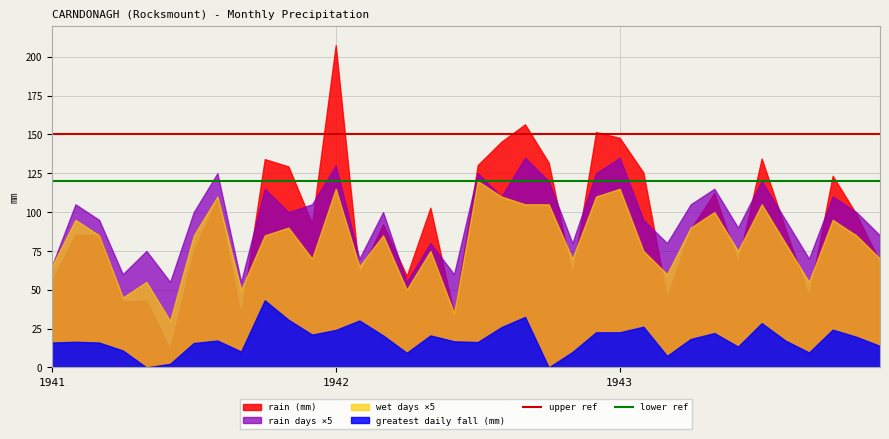

Which category has the lowest value in the upper ref series?

1941